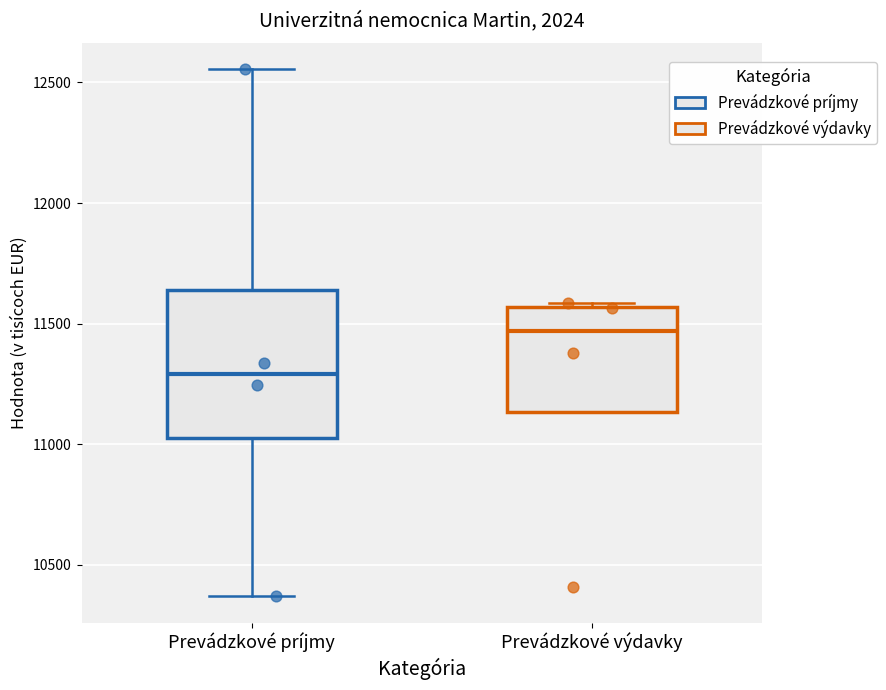

Comparing the boxes themselves (not the whiskers), which one is the tallest?

Prevádzkové príjmy